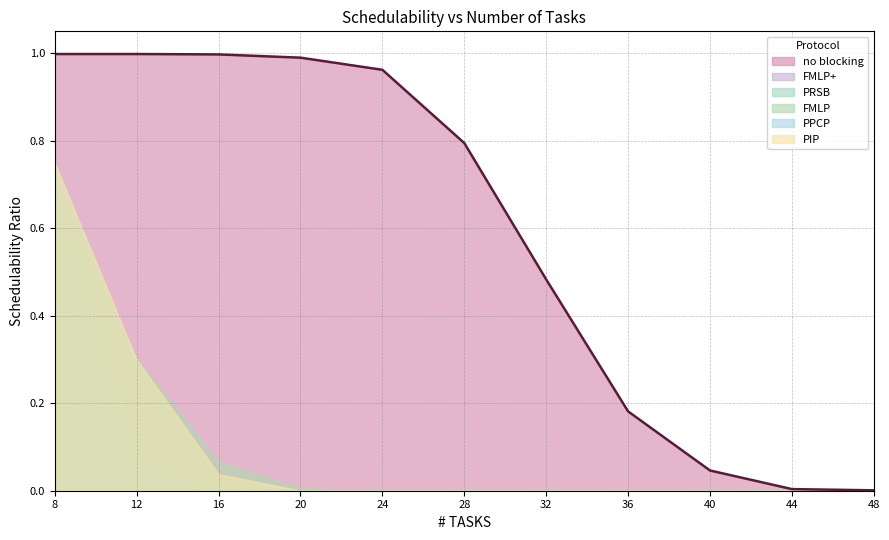

Reading left to right, what are all the values shown in this chart?

no blocking: 8=1.0	12=1.0	16=1.0	20=1.0	24=1.0	28=0.8	32=0.5	36=0.2	40=0.0	44=0.0	48=0.0
FMLP: 8=0.7	12=0.3	16=0.1	20=0.0	24=0.0	28=0.0	32=0.0	36=0.0	40=0.0	44=0.0	48=0.0
PIP: 8=0.7	12=0.3	16=0.0	20=0.0	24=0.0	28=0.0	32=0.0	36=0.0	40=0.0	44=0.0	48=0.0
PPCP: 8=0.7	12=0.3	16=0.0	20=0.0	24=0.0	28=0.0	32=0.0	36=0.0	40=0.0	44=0.0	48=0.0
FMLP+: 8=0.7	12=0.1	16=0.0	20=0.0	24=0.0	28=0.0	32=0.0	36=0.0	40=0.0	44=0.0	48=0.0
PRSB: 8=0.7	12=0.1	16=0.0	20=0.0	24=0.0	28=0.0	32=0.0	36=0.0	40=0.0	44=0.0	48=0.0